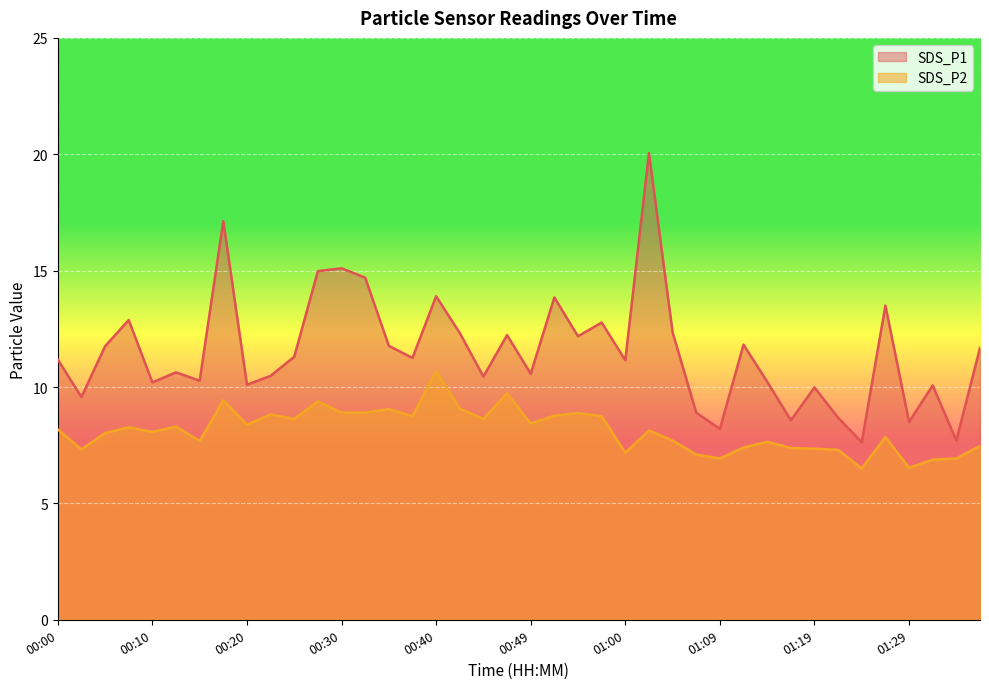

At which category is the sum across all series the highest?

01:02